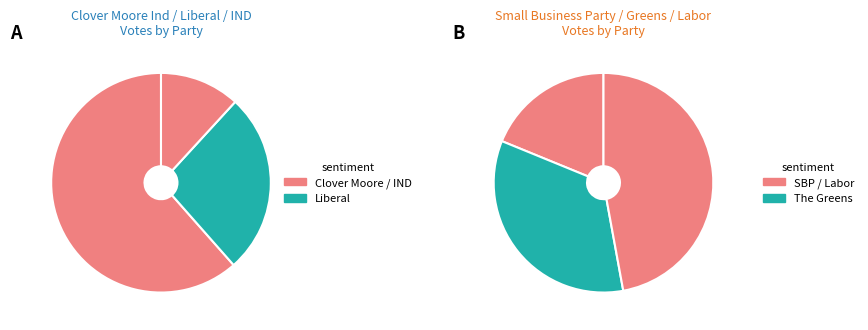

The Liberal slice represents 8% of the pie. True or false?

False